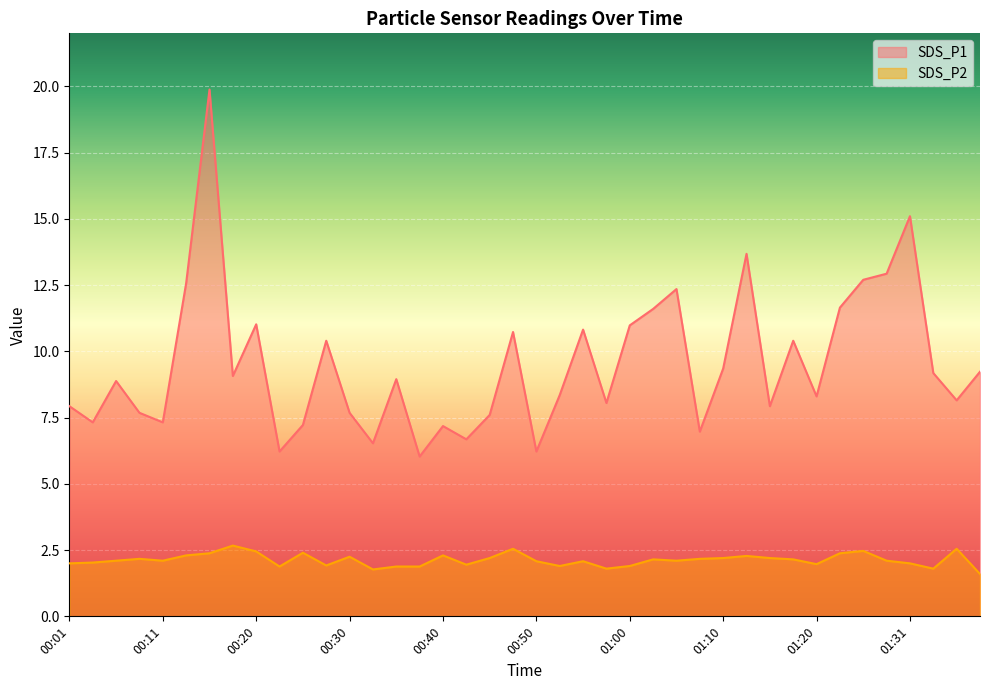

What is the sum of all SDS_P1 values?

380.8